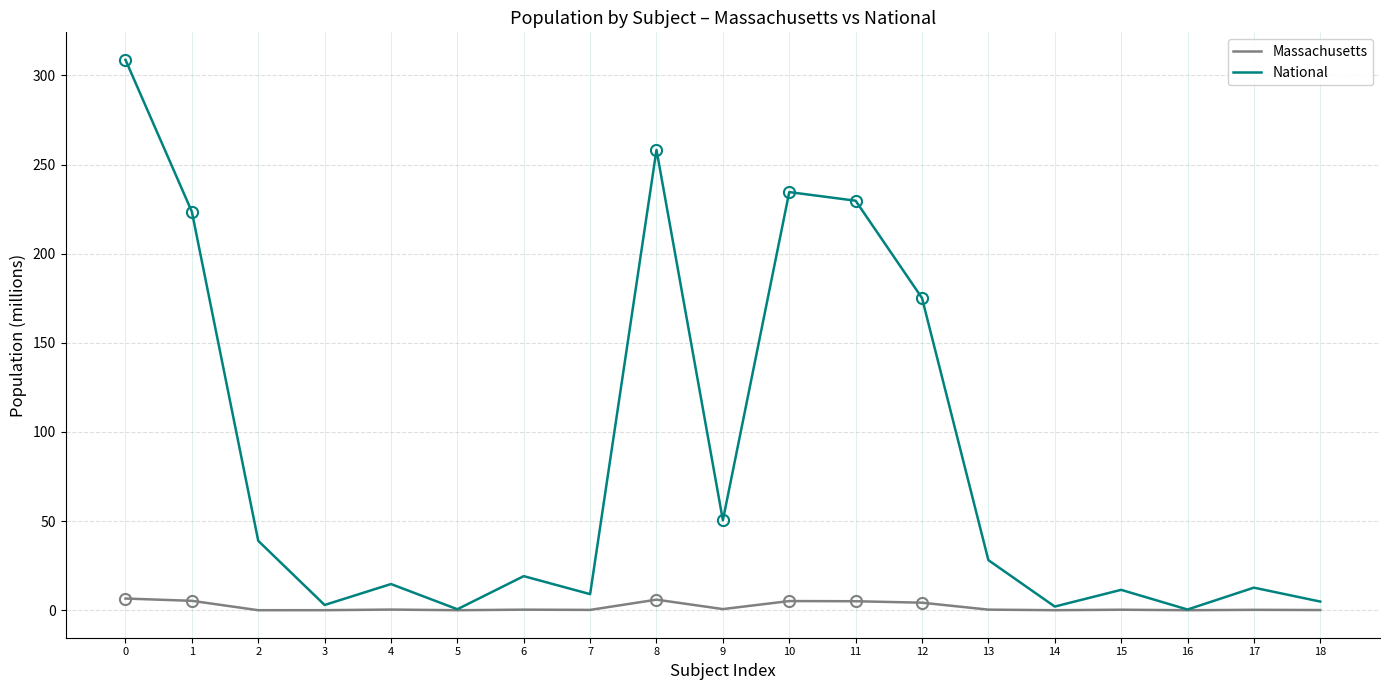

Which series has the largest range (max minus min)?

National